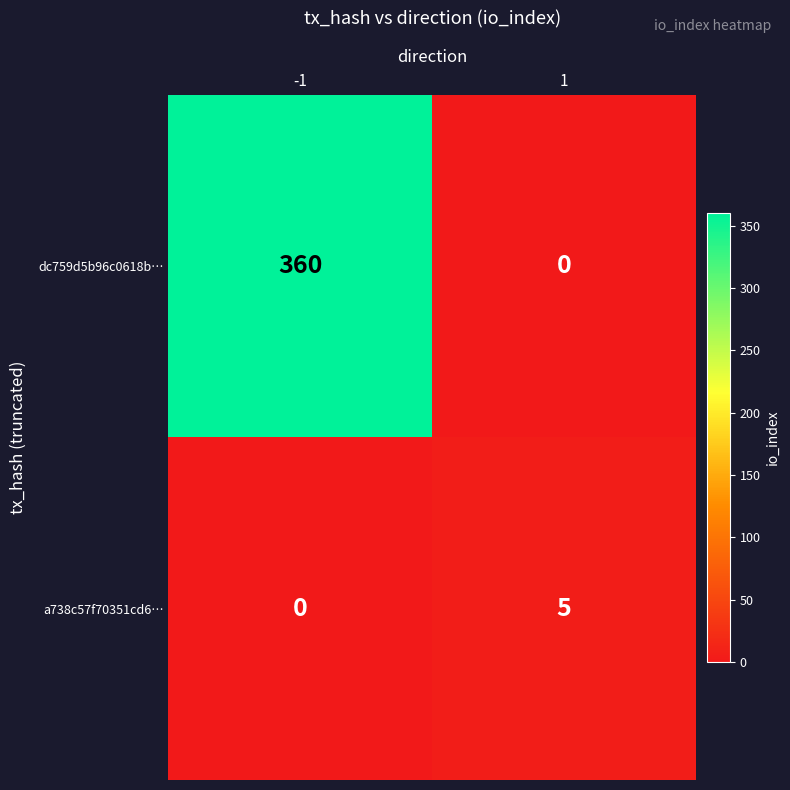

The dc759d5b96c0618b… series shows 360 at -1. True or false?

True